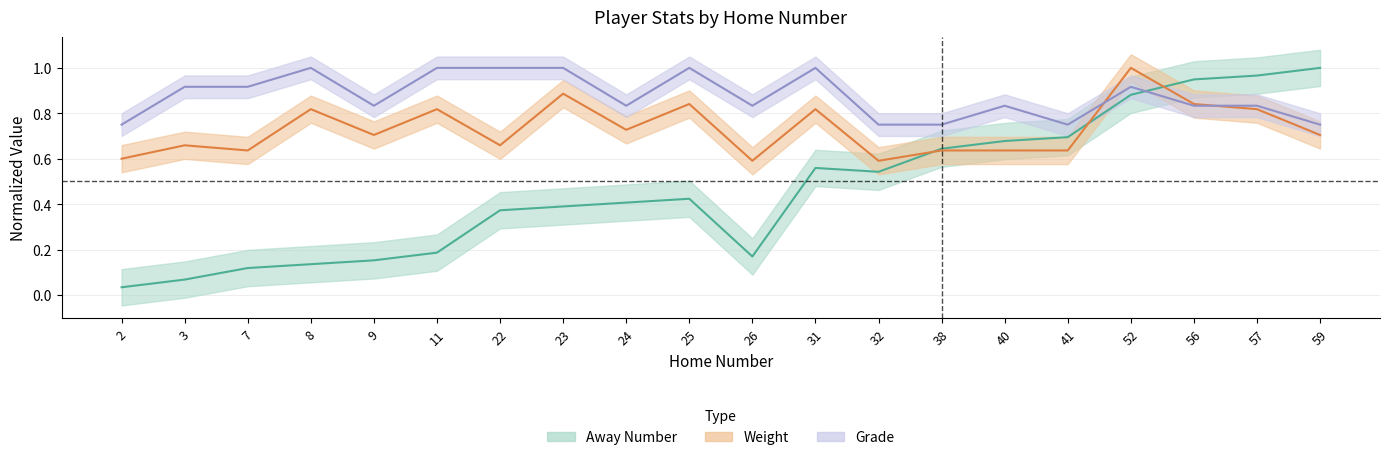

How many intersections are there between Weight and Away Number?

3